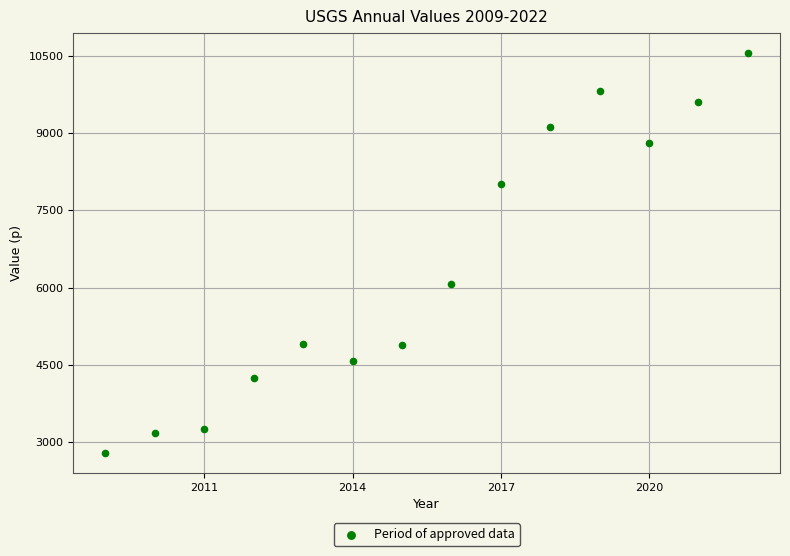

What Y value in the scatter plot is closest to 6669?

6061